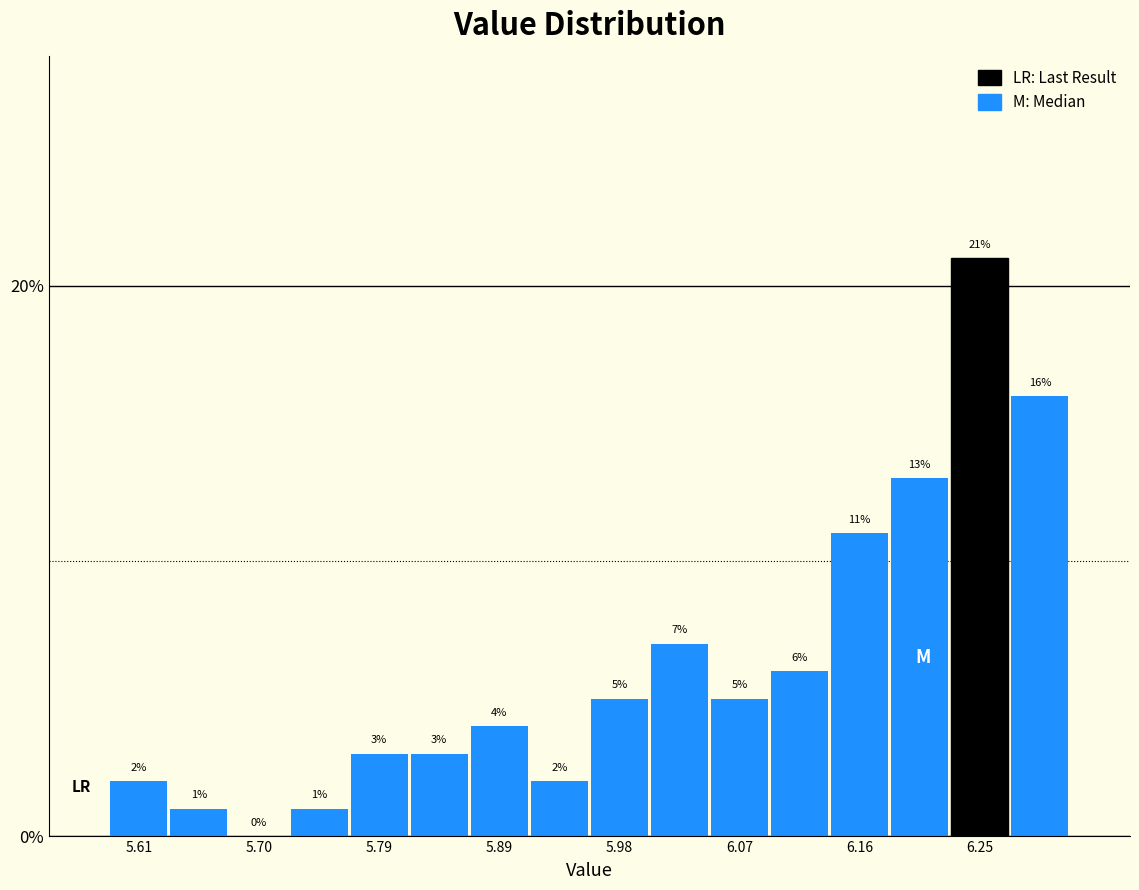

Reading left to right, list every bar in this chart as the range it spans on the x-axis followed by its height. The bar edges are not printed on the chart, so give them approximately, as read against the axis.

5.59 to 5.63: 2
5.63 to 5.68: 1
5.68 to 5.73: 0
5.73 to 5.77: 1
5.77 to 5.82: 3
5.82 to 5.86: 3
5.86 to 5.91: 4
5.91 to 5.96: 2
5.96 to 6.00: 5
6.00 to 6.05: 7
6.05 to 6.09: 5
6.09 to 6.14: 6
6.14 to 6.18: 11
6.18 to 6.23: 13
6.23 to 6.28: 21
6.28 to 6.32: 16